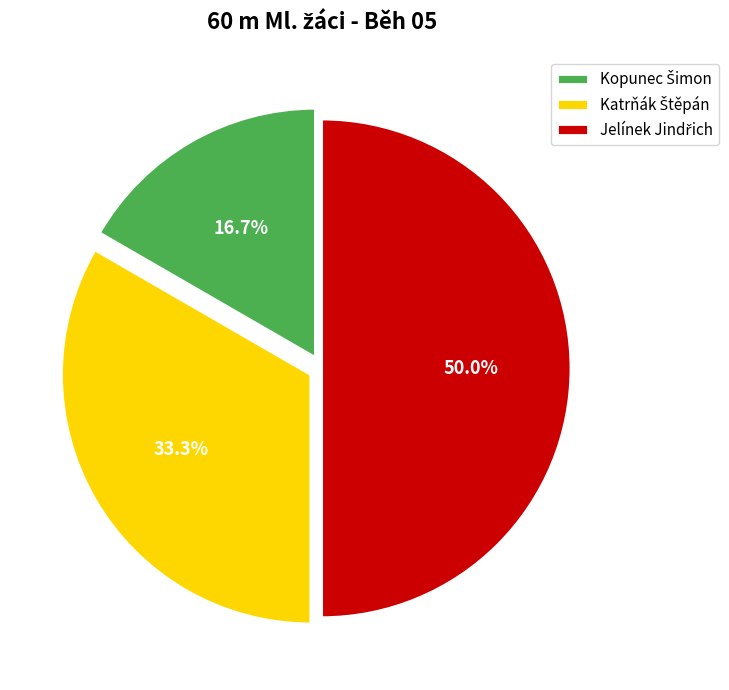

Does any single category account for the majority?

No